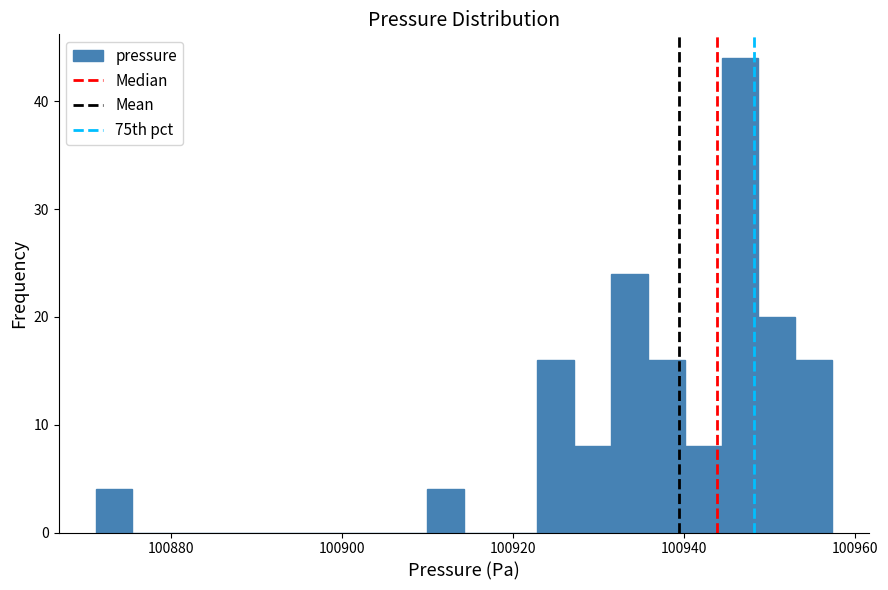

Read against the x-axis, roughly where is the centre of the tallest bar?

100946